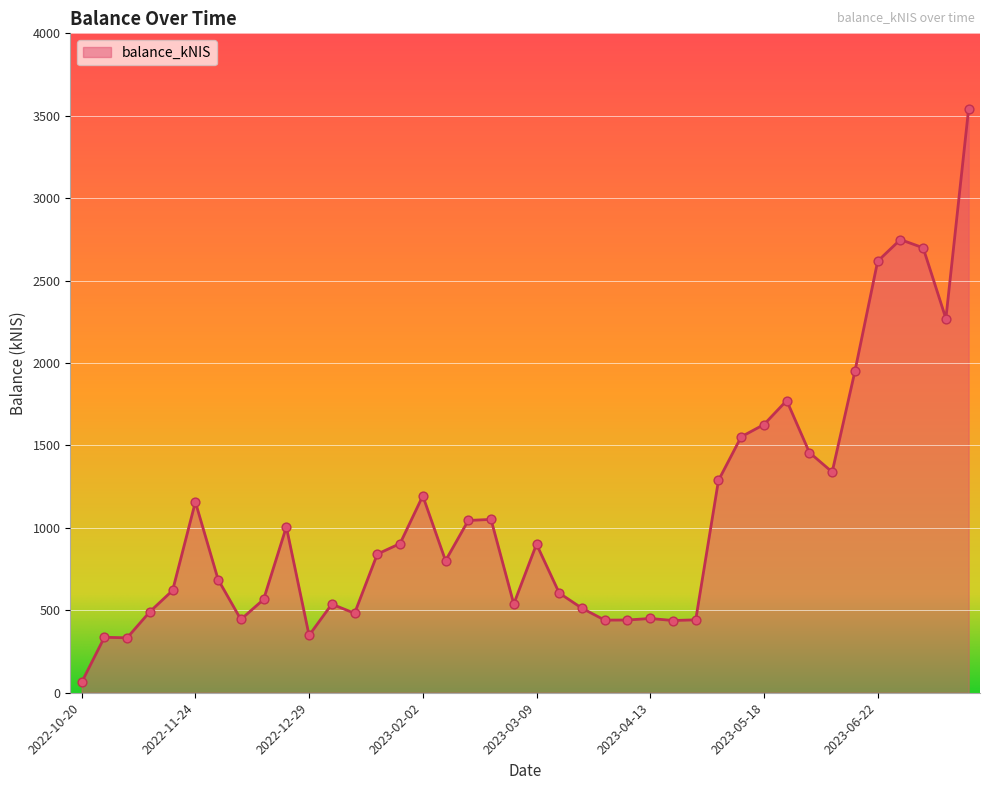

How many lines are shown in the chart?

1